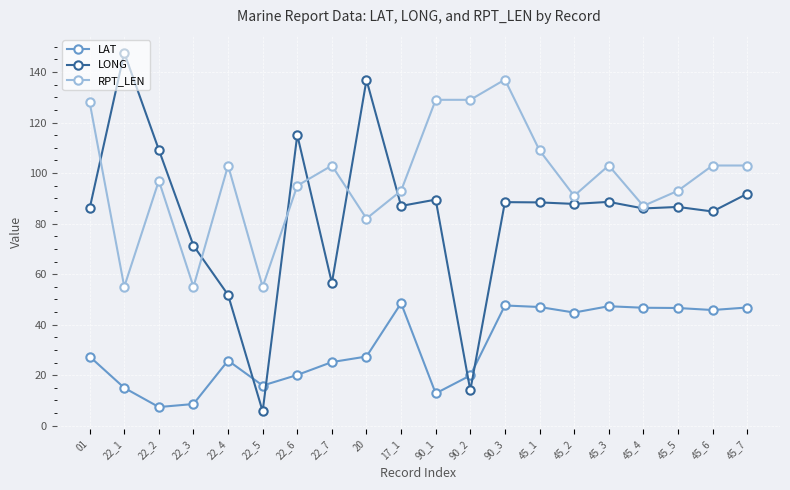

How many times do LONG and LAT cross each other?

4